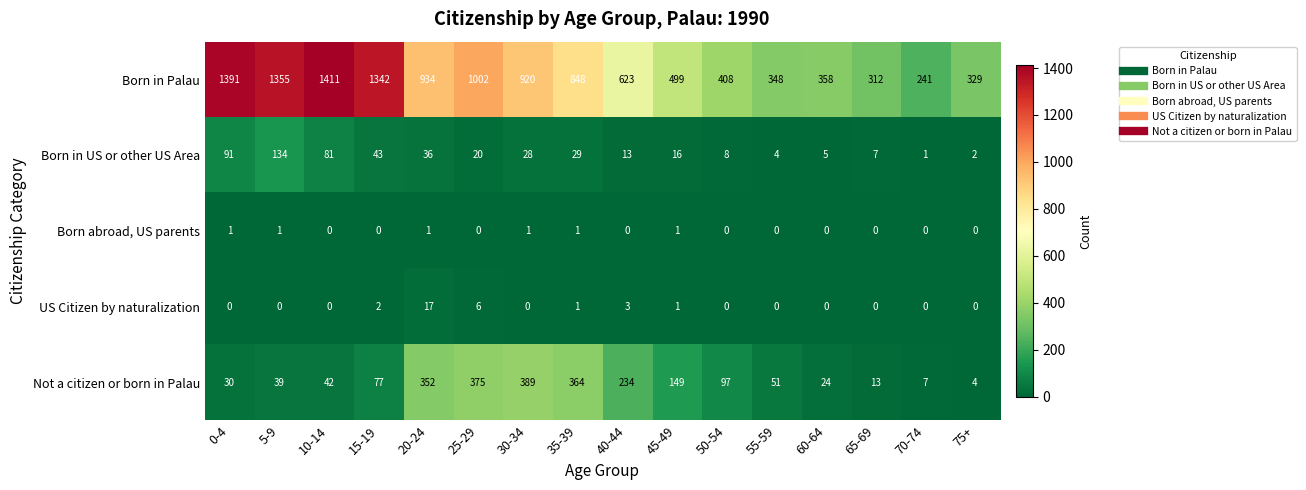

What is the sum of all Born abroad, US parents values?

6